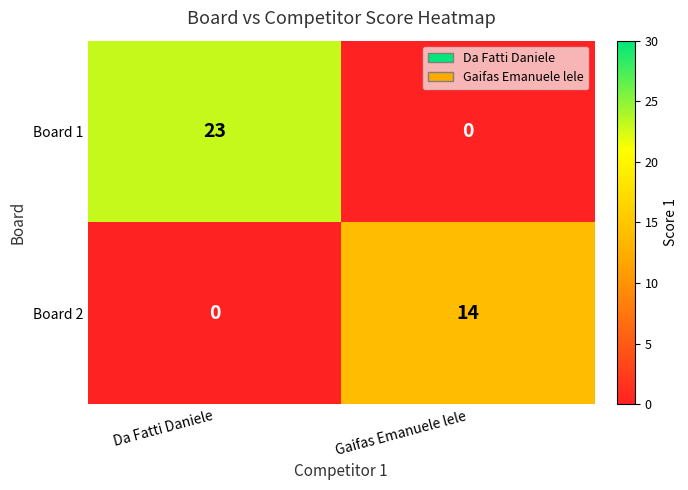

The value of Board 1 at Gaifas Emanuele lele is -12. True or false?

False